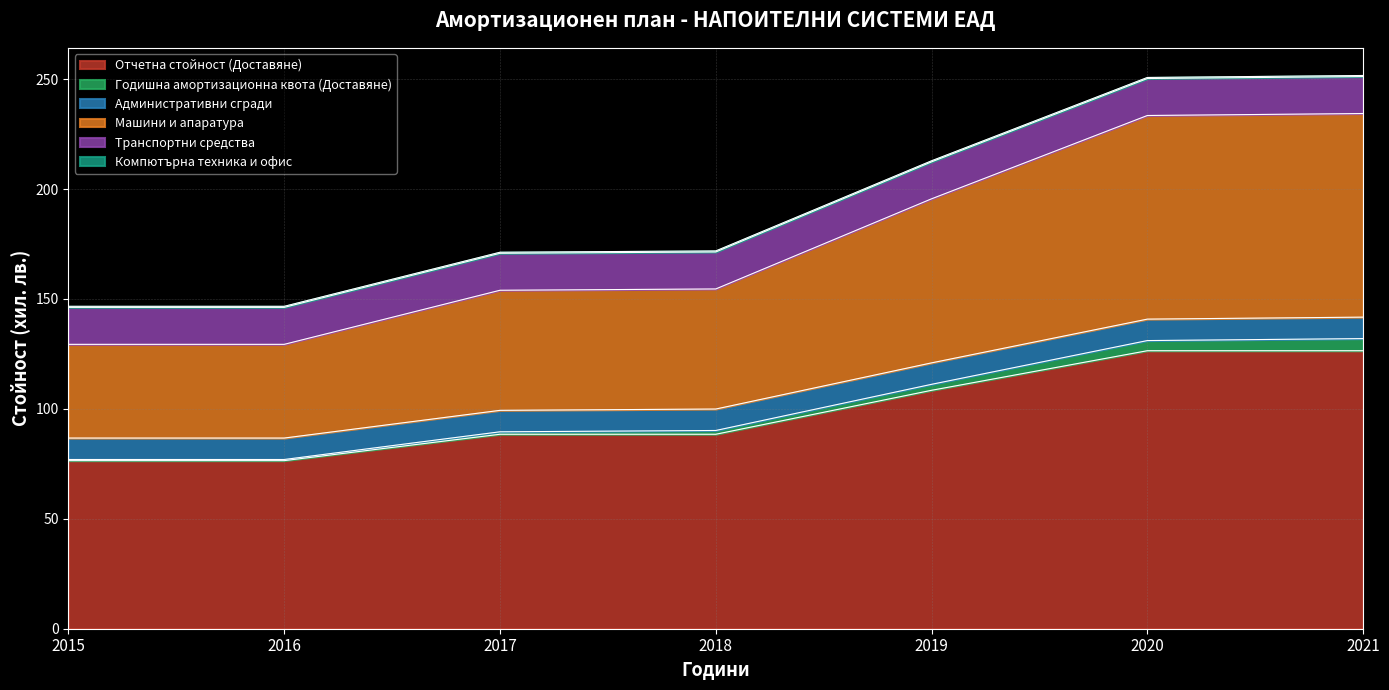

At which label does Машини и апаратура reach its peak?

2021